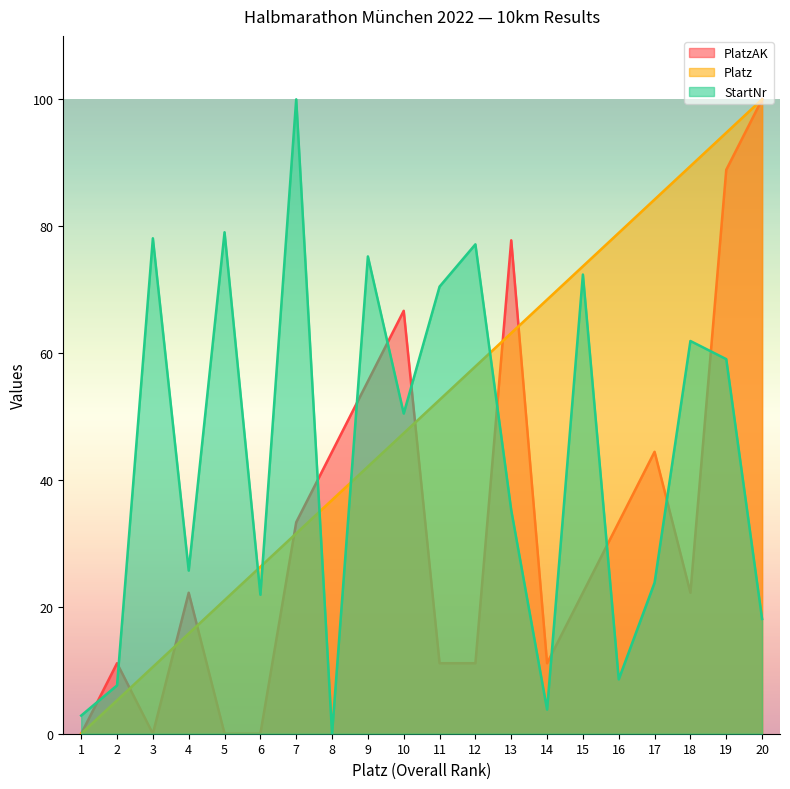

List the labels in order of PlatzAK value, largest first.

20, 19, 13, 10, 9, 8, 17, 7, 16, 4, 15, 18, 2, 11, 12, 14, 1, 3, 5, 6